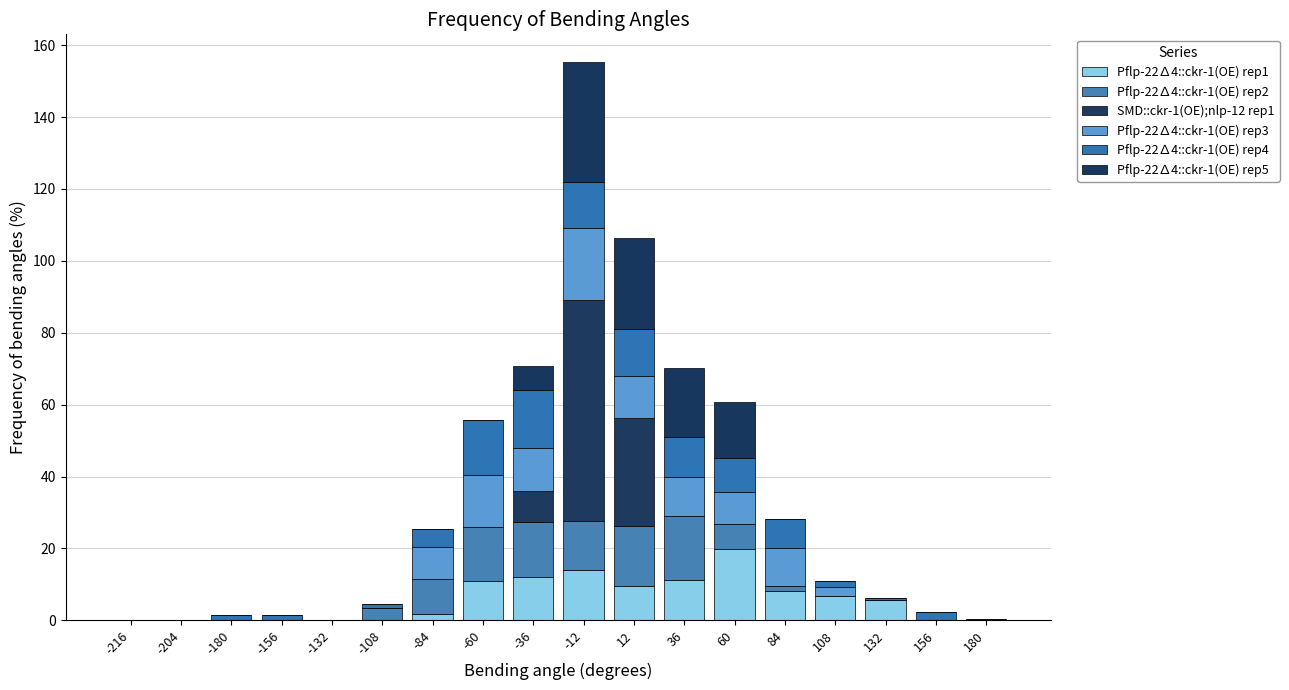

What is the total value across all series at 12?

106.4